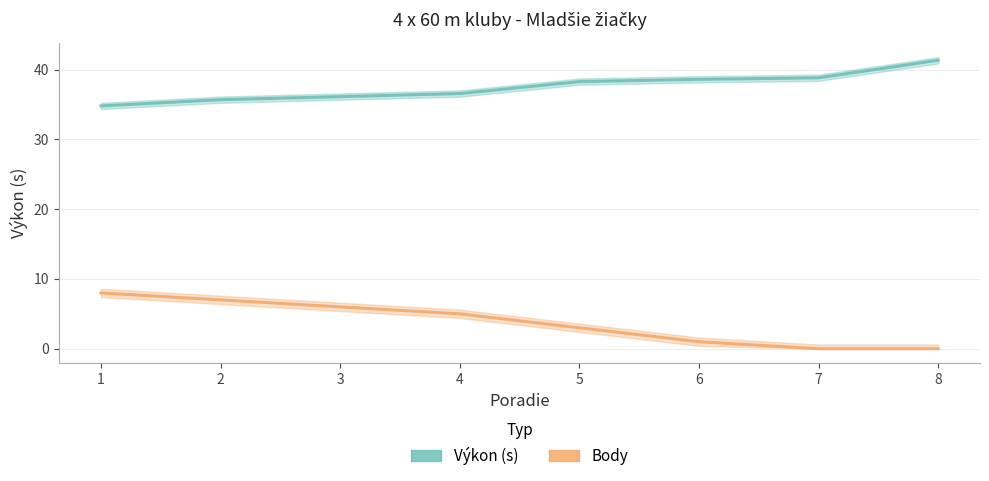

What is the total value across all series at 8?

41.4